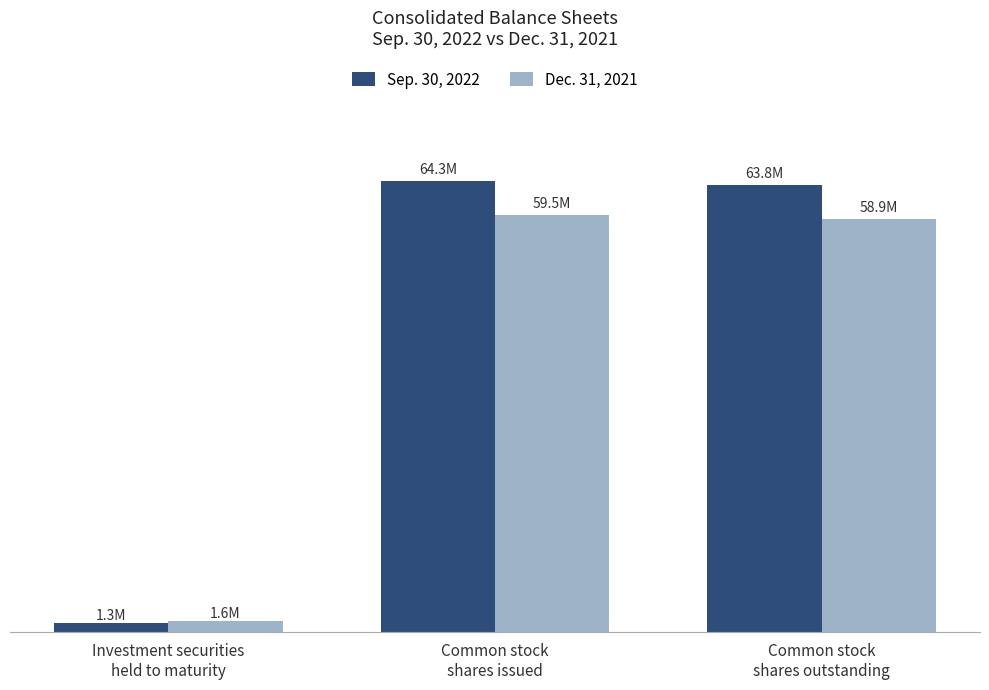

What is the lowest value of the Sep. 30, 2022 series?

1267546